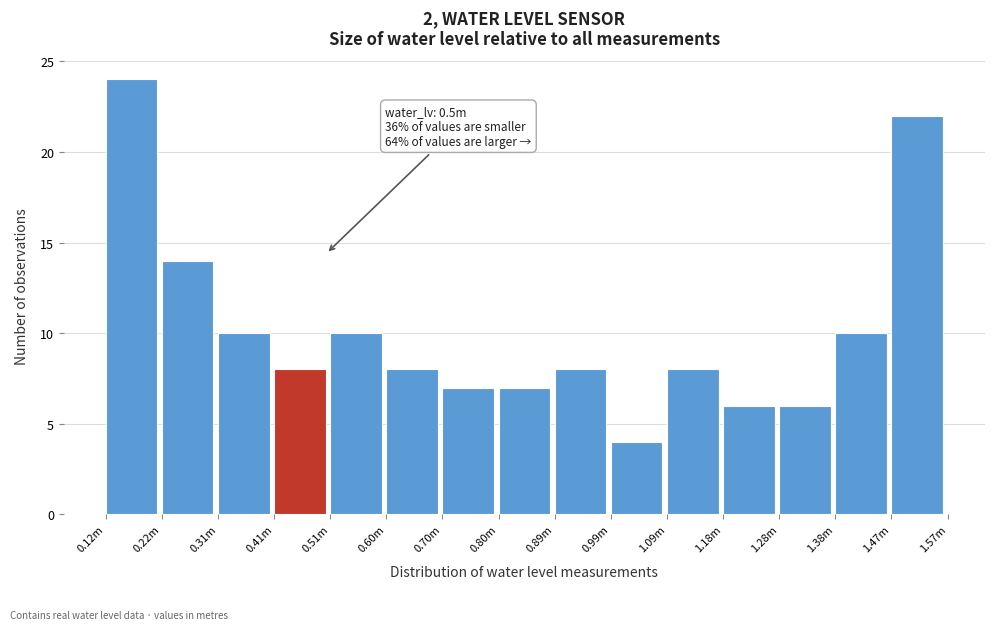

Reading right to left, transcribe all the data shown in this chart.

1.47m=22	1.38m=10	1.28m=6	1.18m=6	1.09m=8	0.99m=4	0.89m=8	0.80m=7	0.70m=7	0.60m=8	0.51m=10	0.41m=8	0.31m=10	0.22m=14	0.12m=24